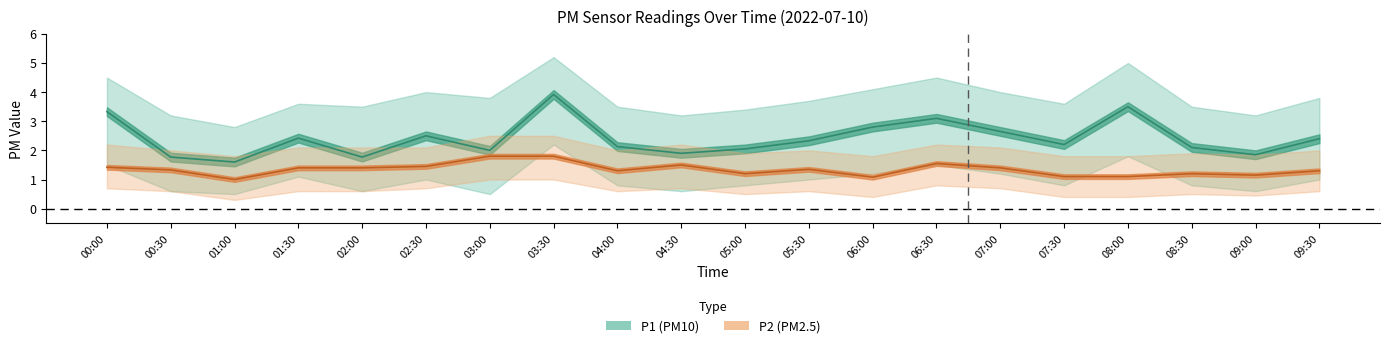

True or false: P1 and P2 cross at least once.

False